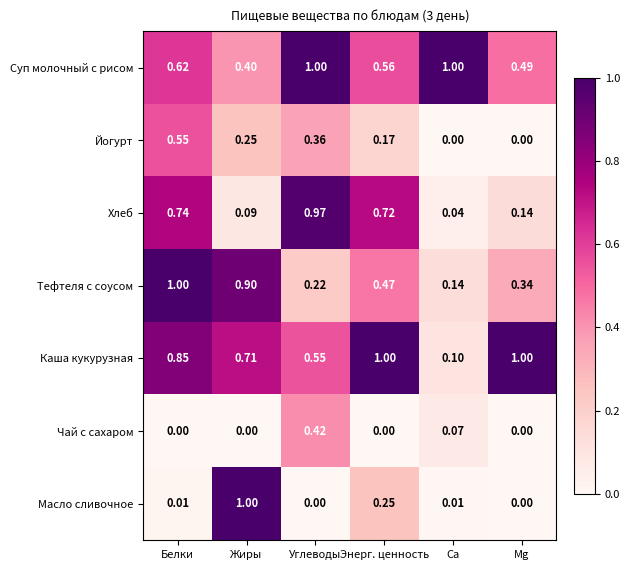

At which label does Масло сливочное reach its peak?

Жиры